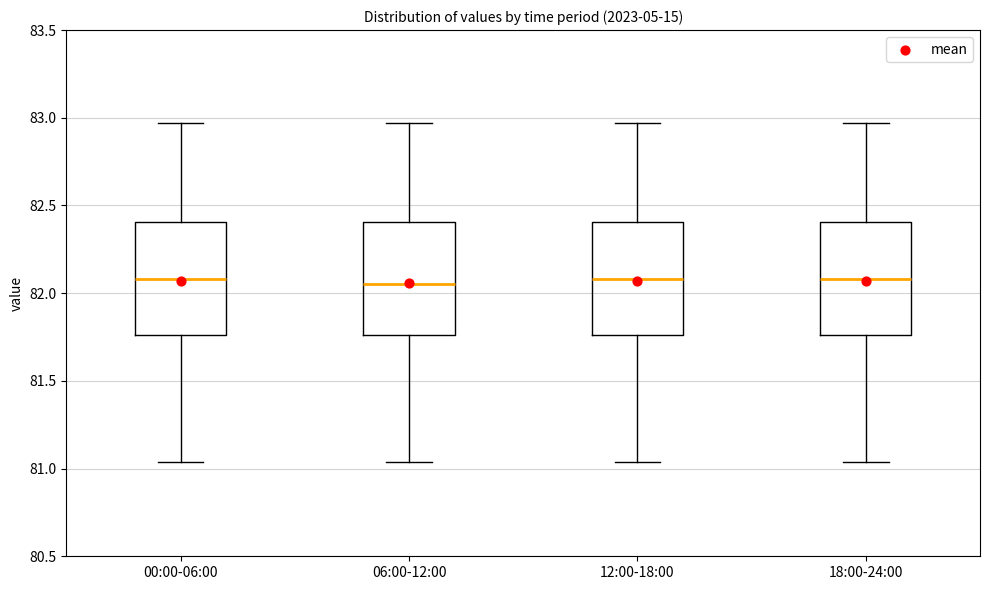

Where does the lower whisker of the box for 18:00-24:00 end on the y-axis? The values are not printed on the chart, so give them approximately, as read against the axis.

81.05